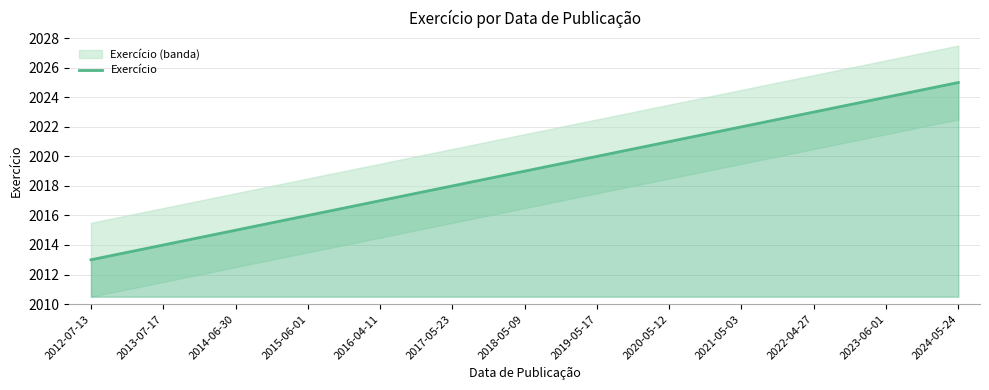

The value at 2012-07-13 is 3463. True or false?

False